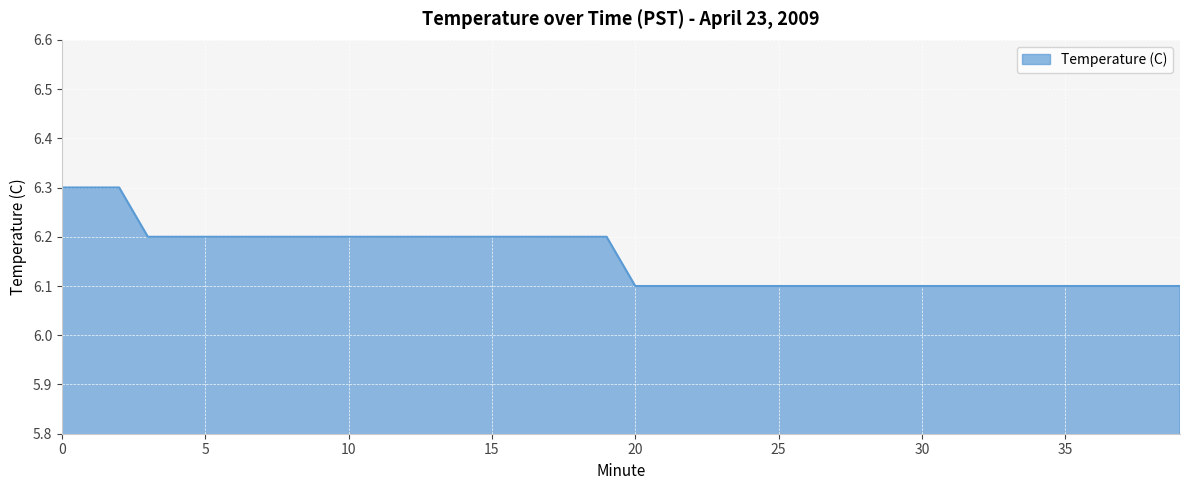

What is the maximum value shown in the chart?

6.3